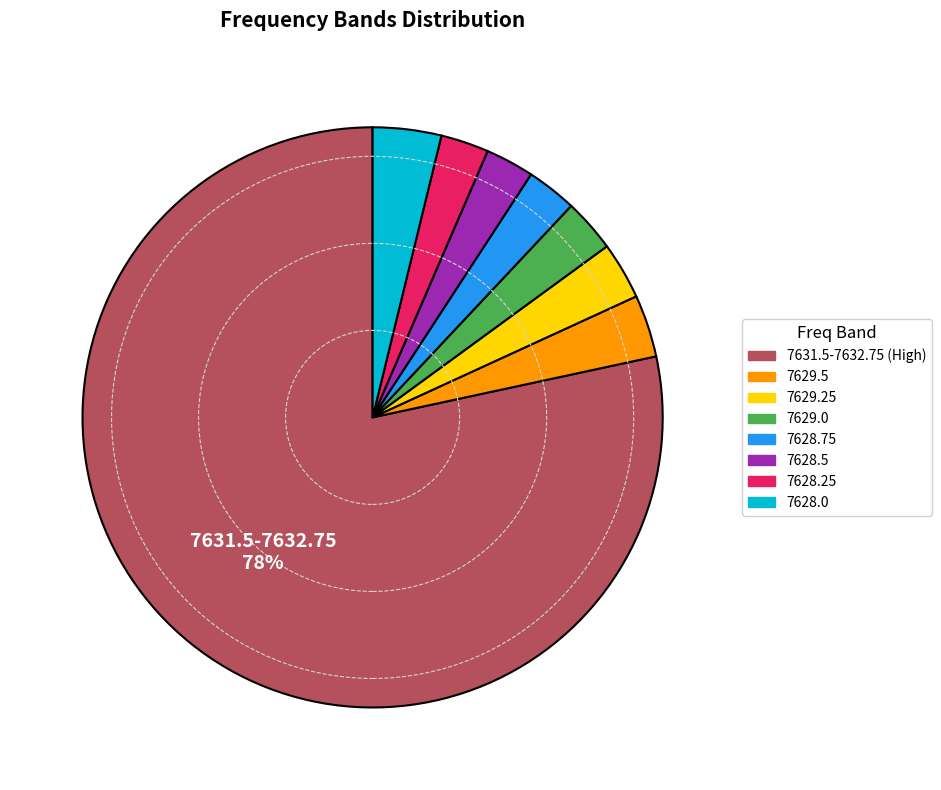

Is there any slice that represents more than half of the pie?

Yes